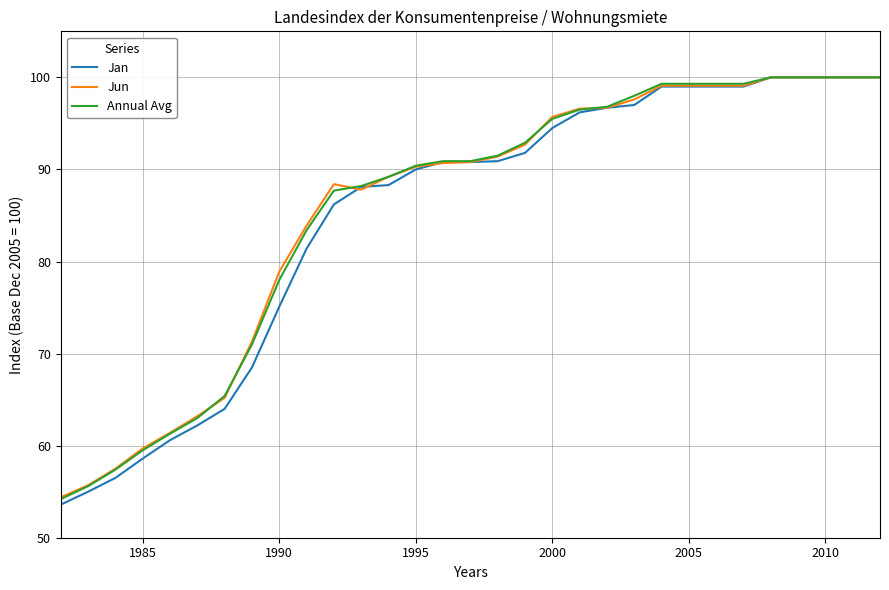

What are all the series names shown in the legend?

Jan, Jun, Annual Avg